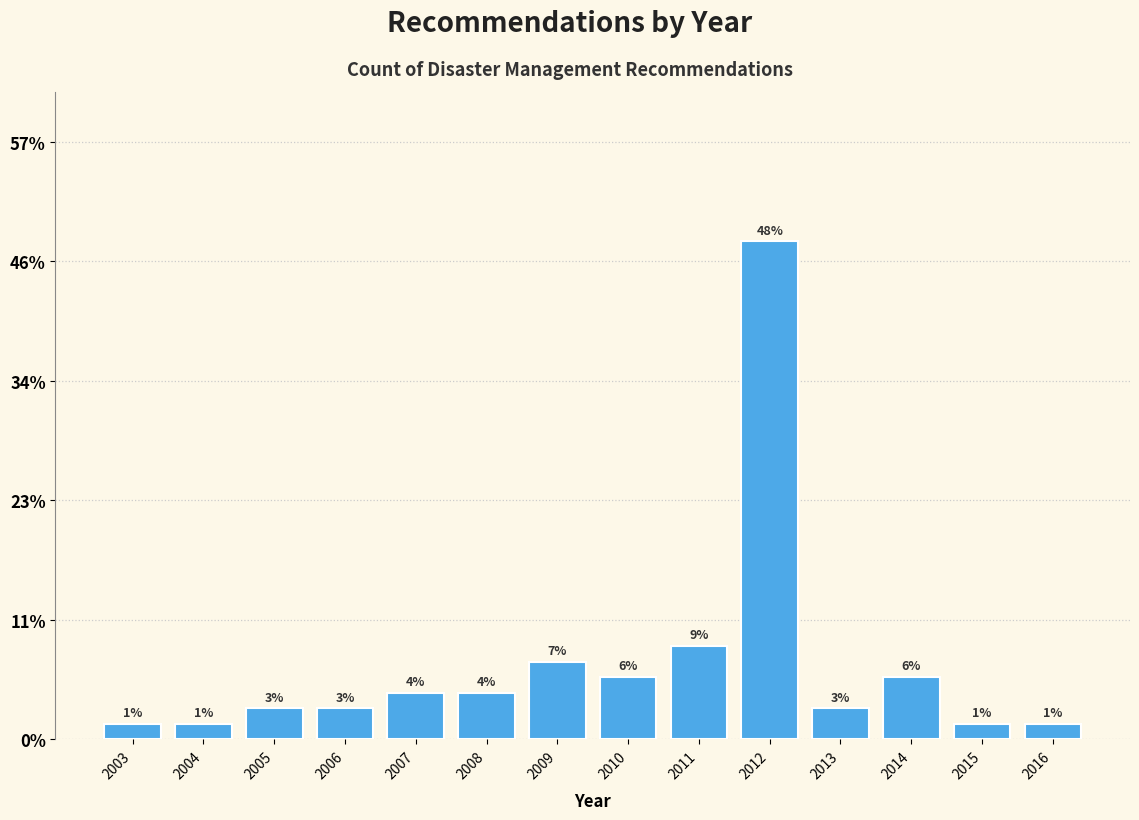

Does the chart contain any negative values?

No